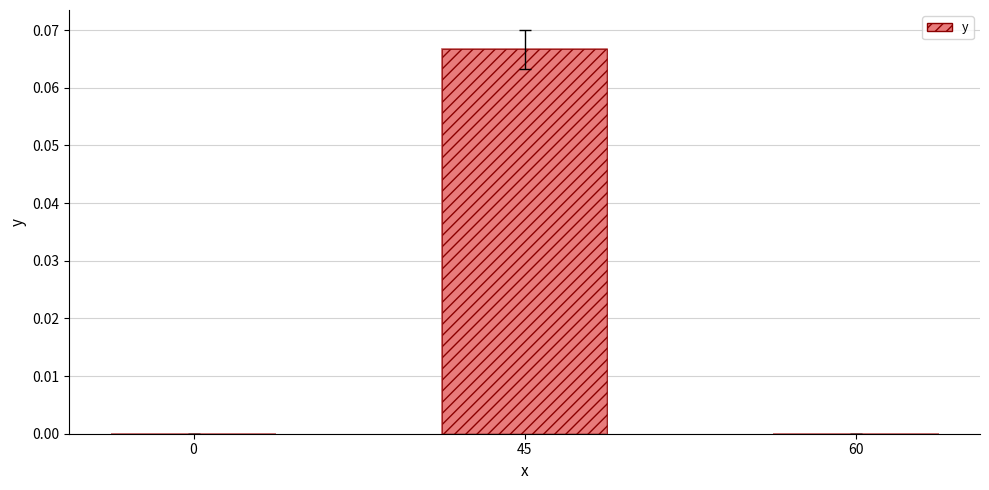

The value at 0 is -0.0. True or false?

False